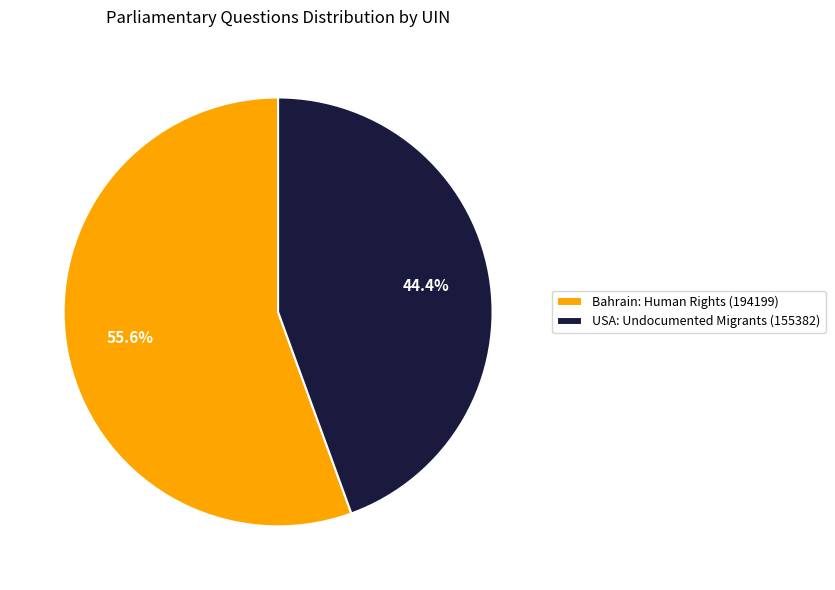

Is there any slice that represents more than half of the pie?

Yes